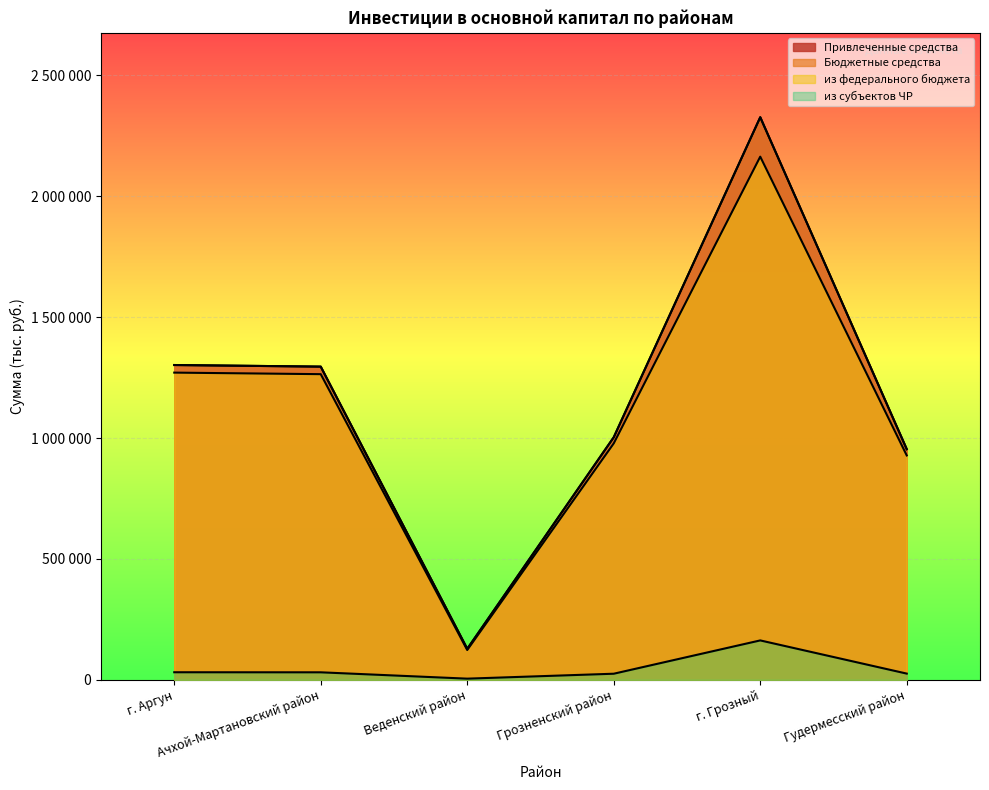

What is the total value across all series at г. Аргун?

3906468